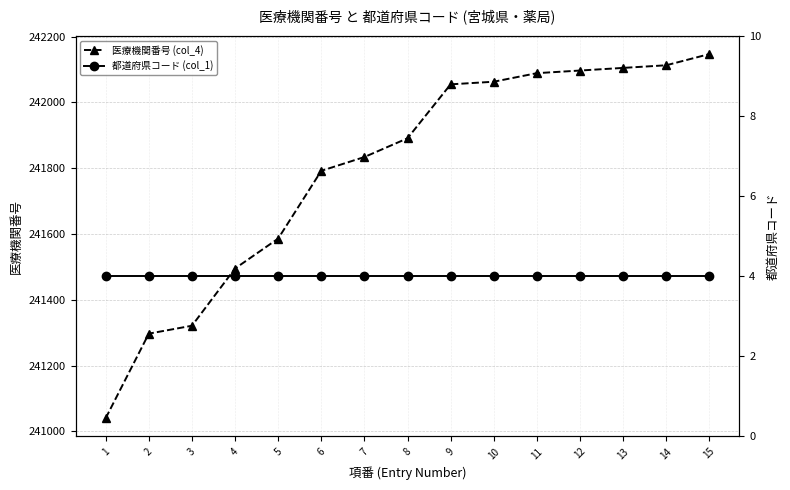

At which label is 都道府県コード (col_1) closest to 4?

1